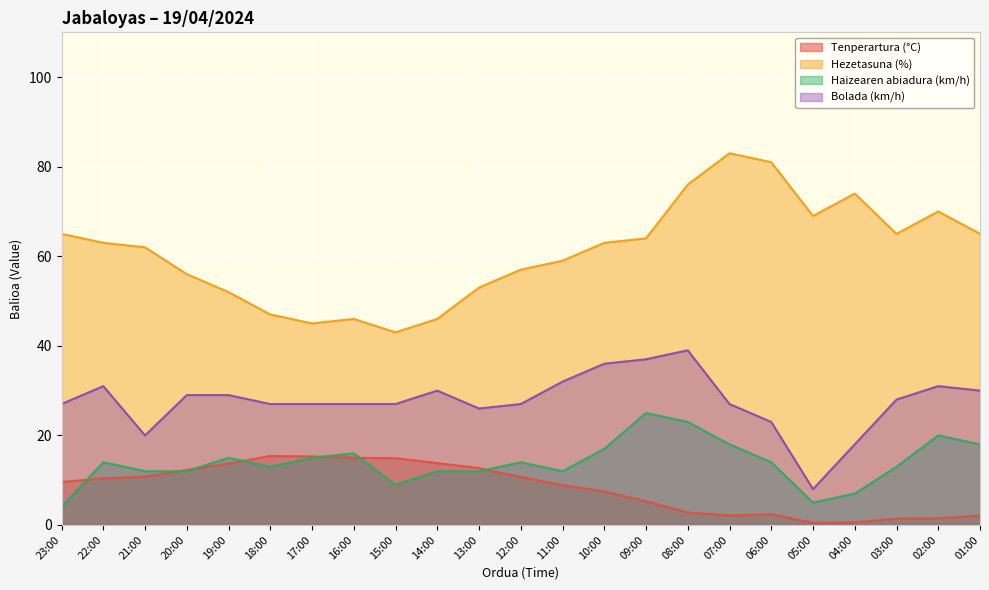

What is the sum of all Hezetasuna (%) values?

1404.0